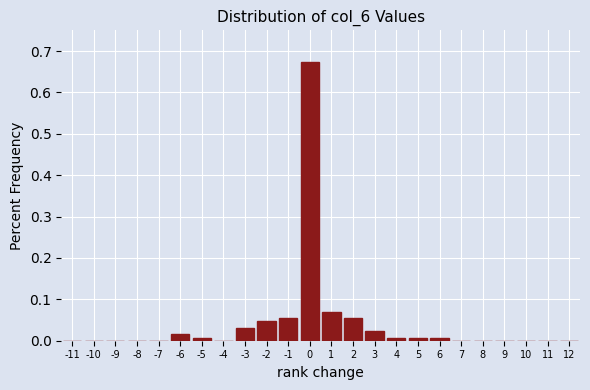

Over which range of the x-axis is the bar tallest?

-0.5 to 0.5